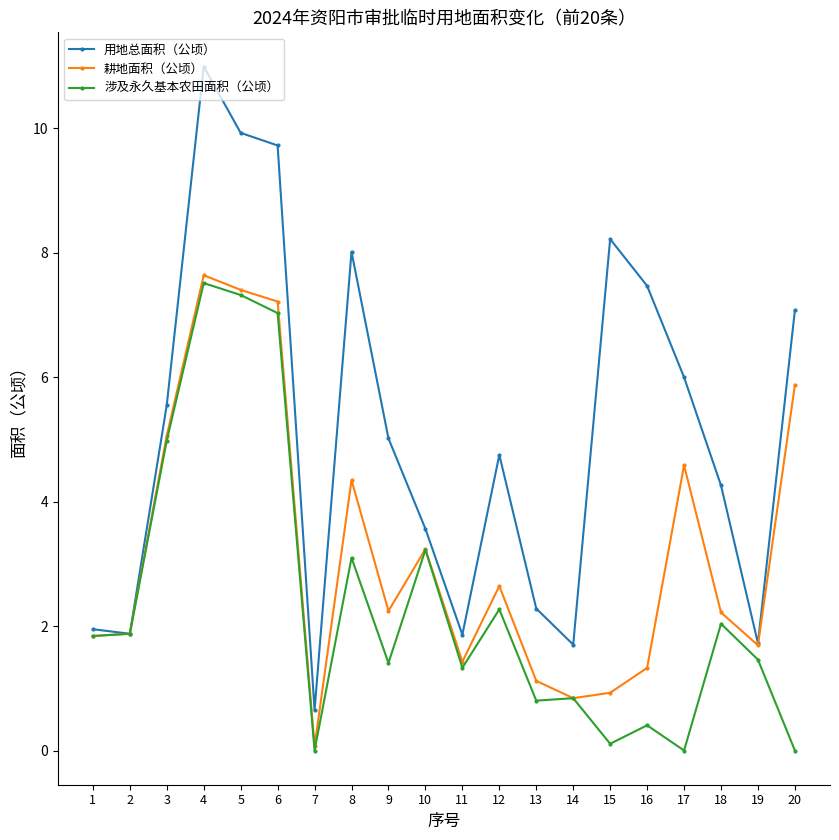

Which series has the largest range (max minus min)?

用地总面积（公顷）